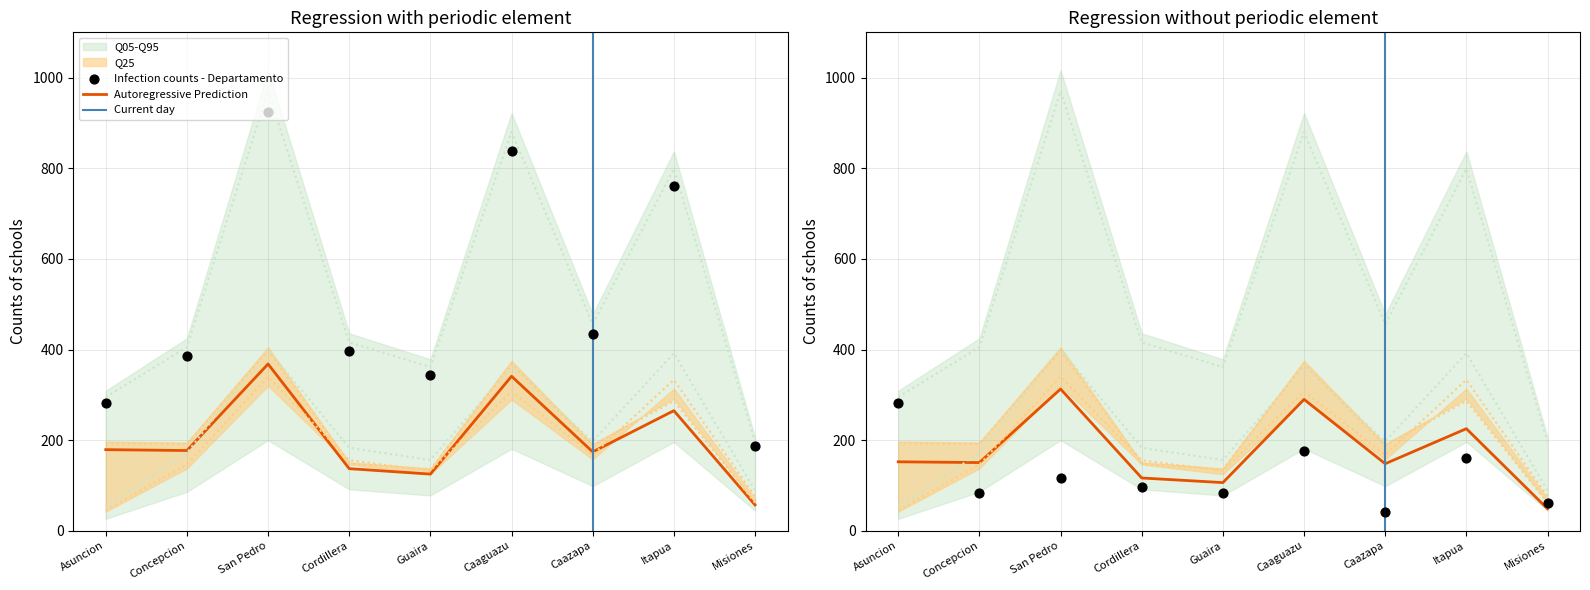

At how many categories does at least one series exceed 867?

2